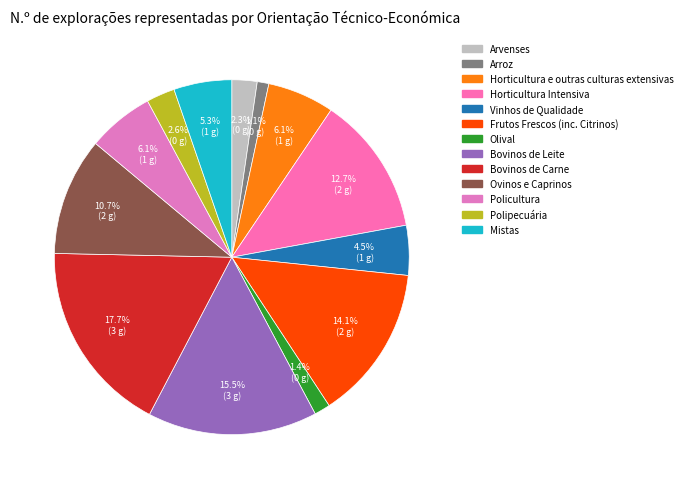

What portion of the pie excludes Arvenses?

97.7%